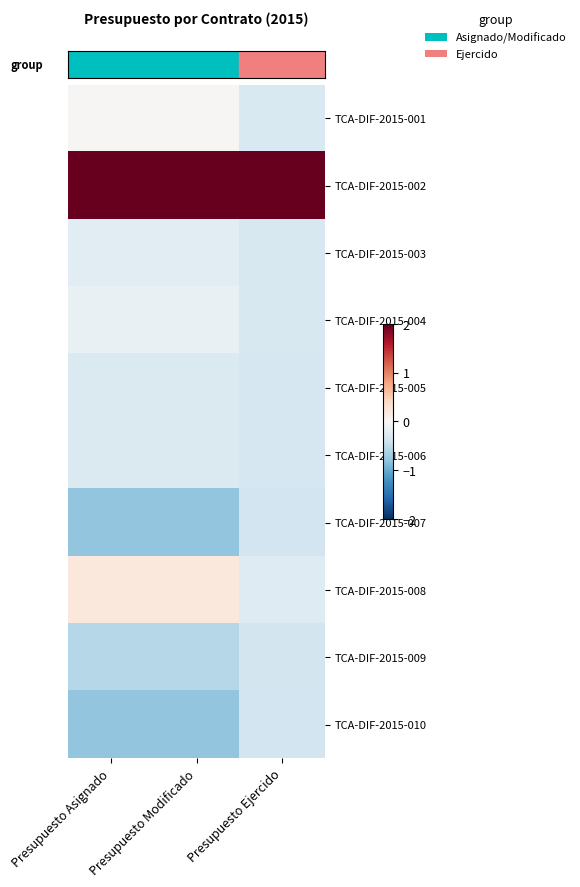

Which series has the largest total across all categories?

row_1